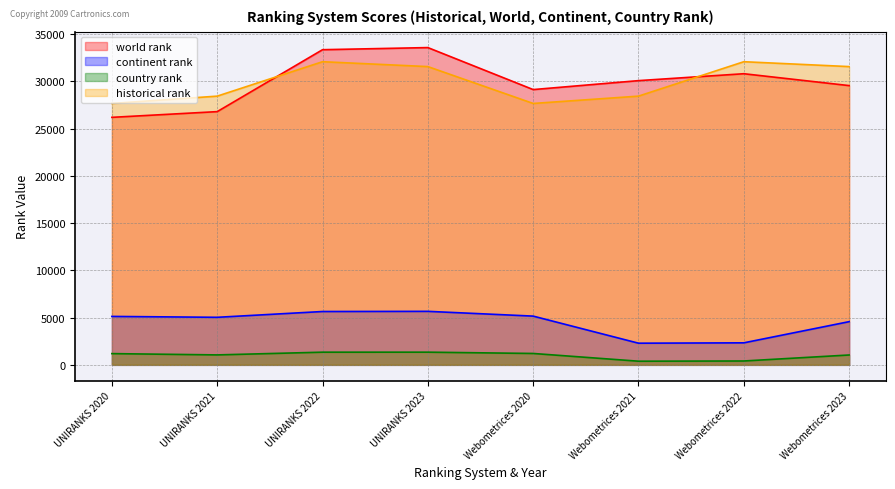

Which has a higher value, Webometrices 2022 or Webometrices 2021?

Webometrices 2022